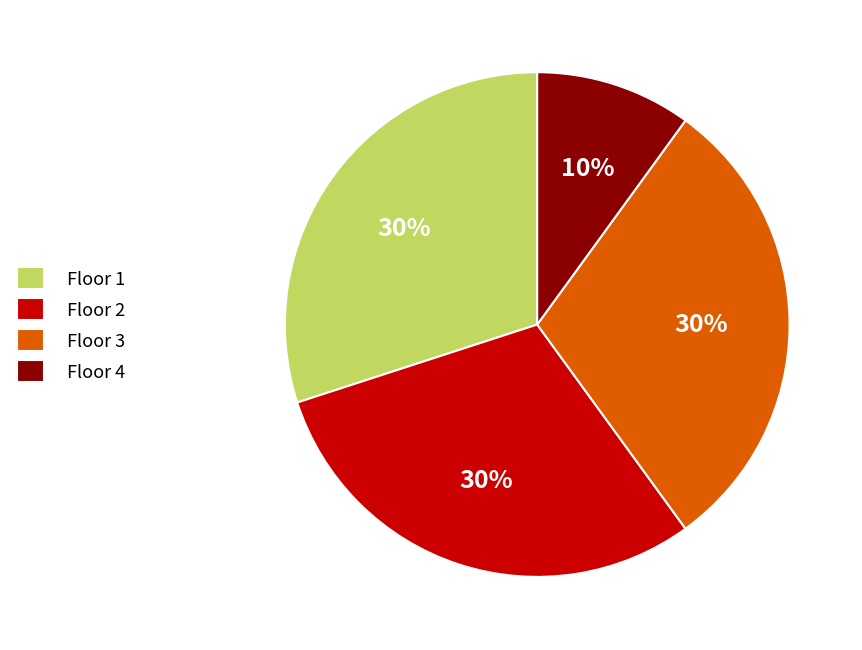

To the nearest percent, what percentage of the pie is Floor 2?

30%